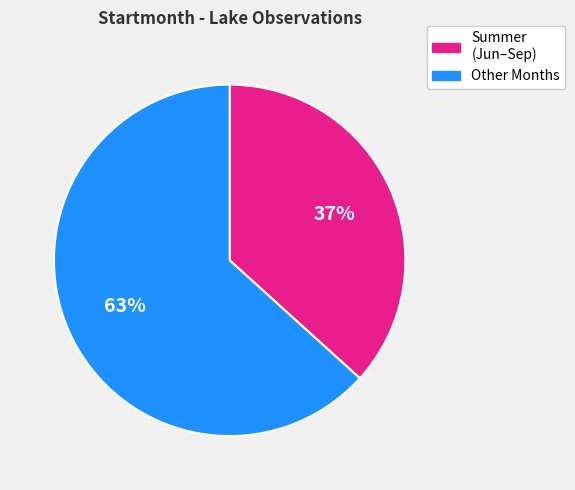

Is there any slice that represents more than half of the pie?

Yes